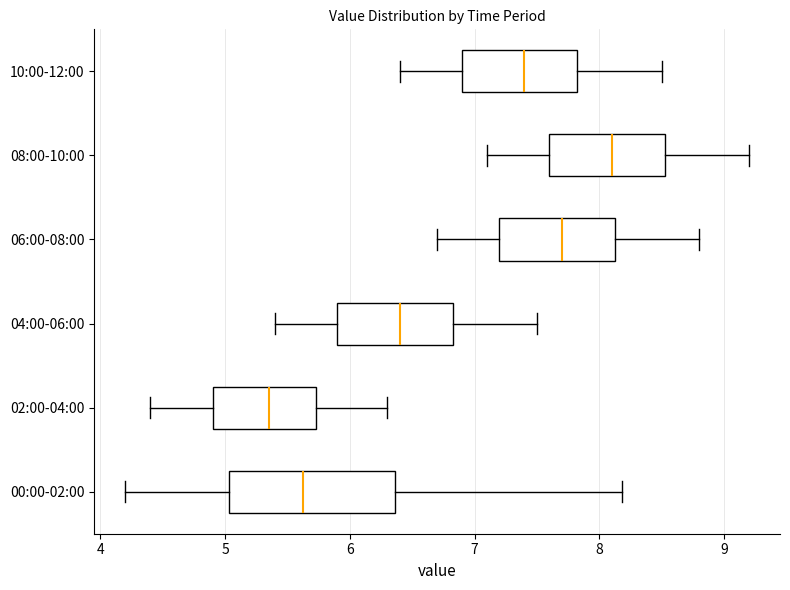

Where does the left whisker of the box for 04:00-06:00 end on the x-axis? The values are not printed on the chart, so give them approximately, as read against the axis.

5.4